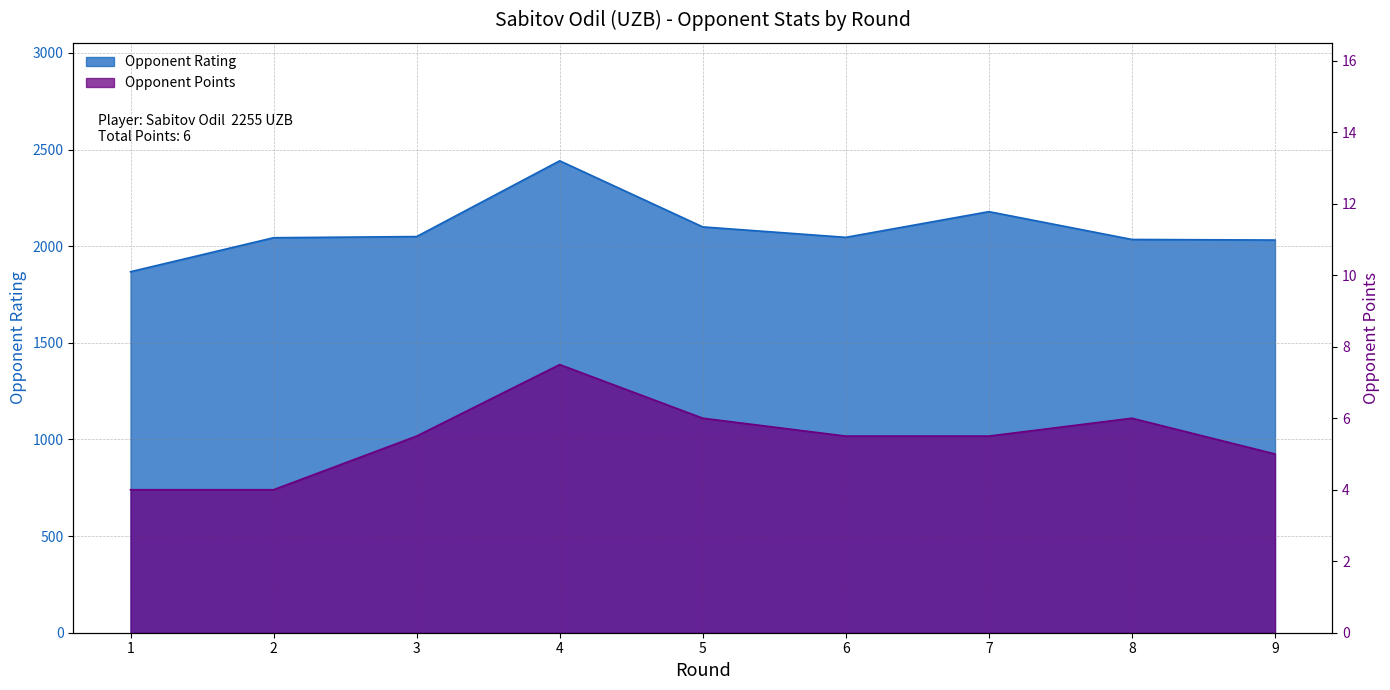

Reading left to right, transcribe all the data shown in this chart.

Opponent Rating: 1868.0	2044.0	2050.0	2442.0	2100.0	2046.0	2179.0	2035.0	2032.0
Opponent Points: 4.0	4.0	5.5	7.5	6.0	5.5	5.5	6.0	5.0